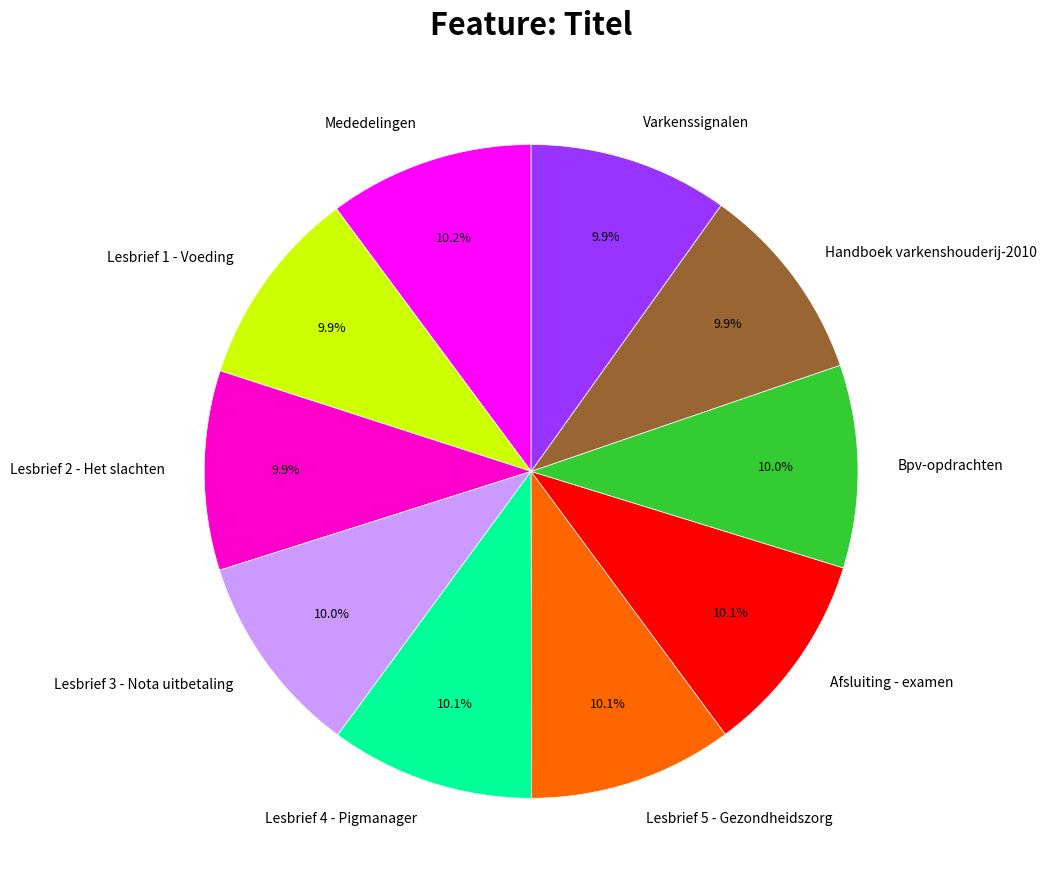

How many segments does this pie chart have?

10